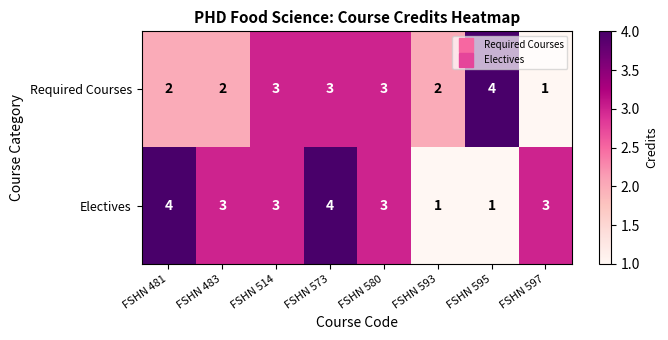

Count the Electives values in the range 3 to 4.

6